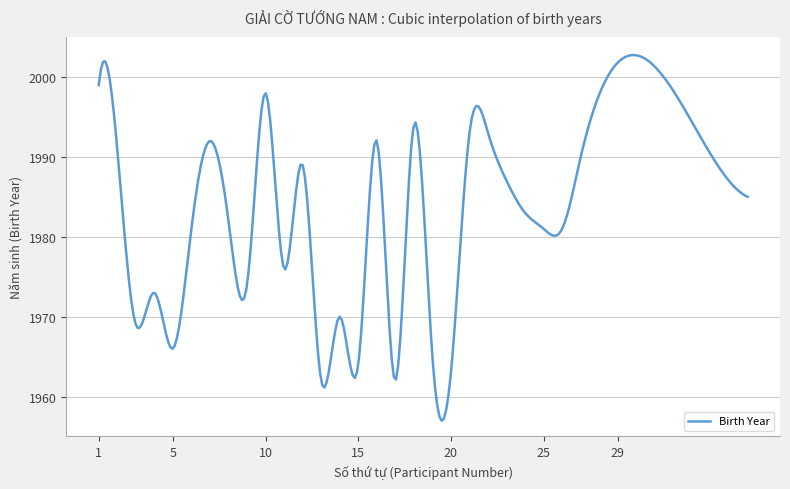

What is the smallest value displayed?

1957.0